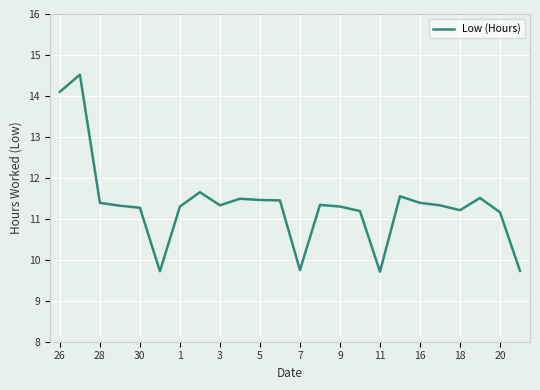

What is the difference between the maximum and minimum values?

4.8